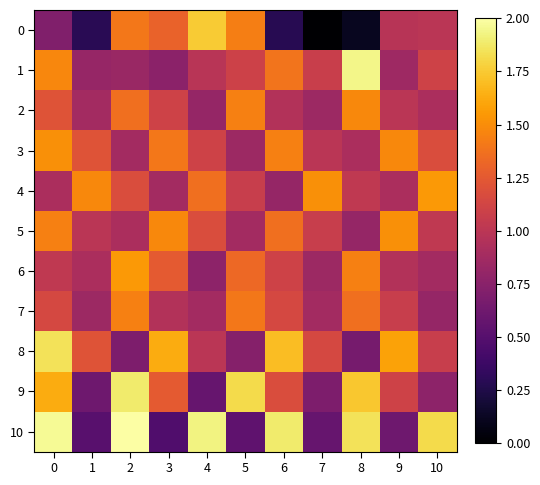

Which category has the lowest value across all series?

7